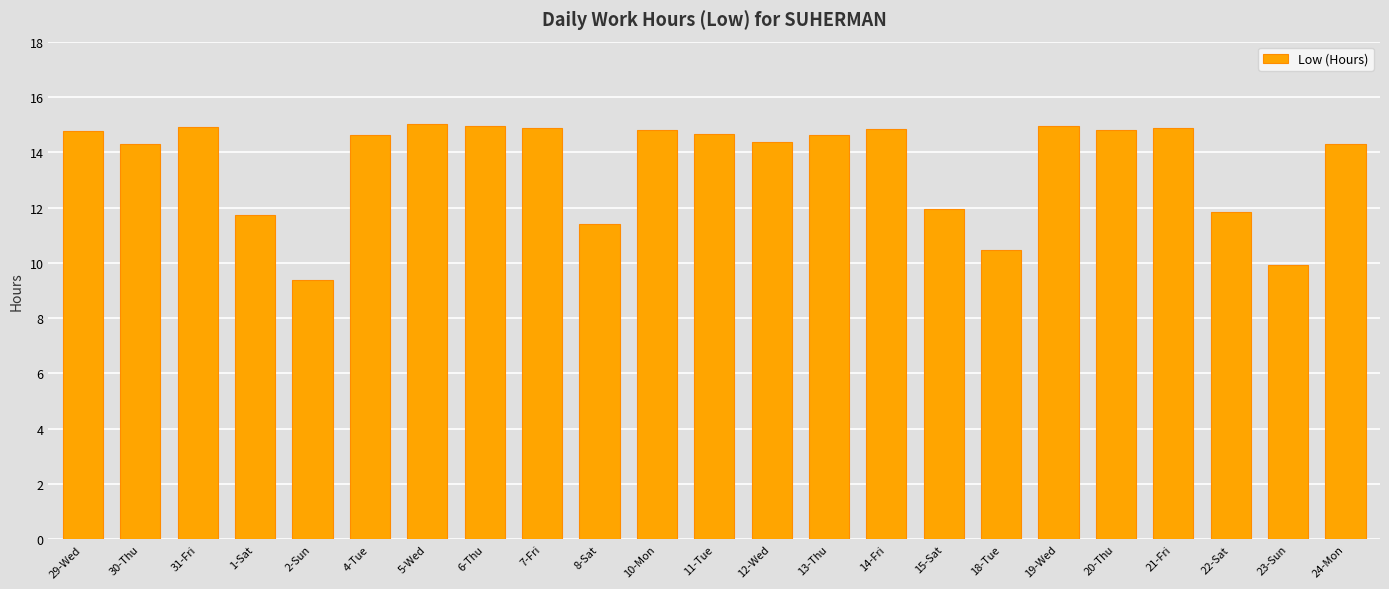

At which category does the chart reach its minimum across all series?

2-Sun